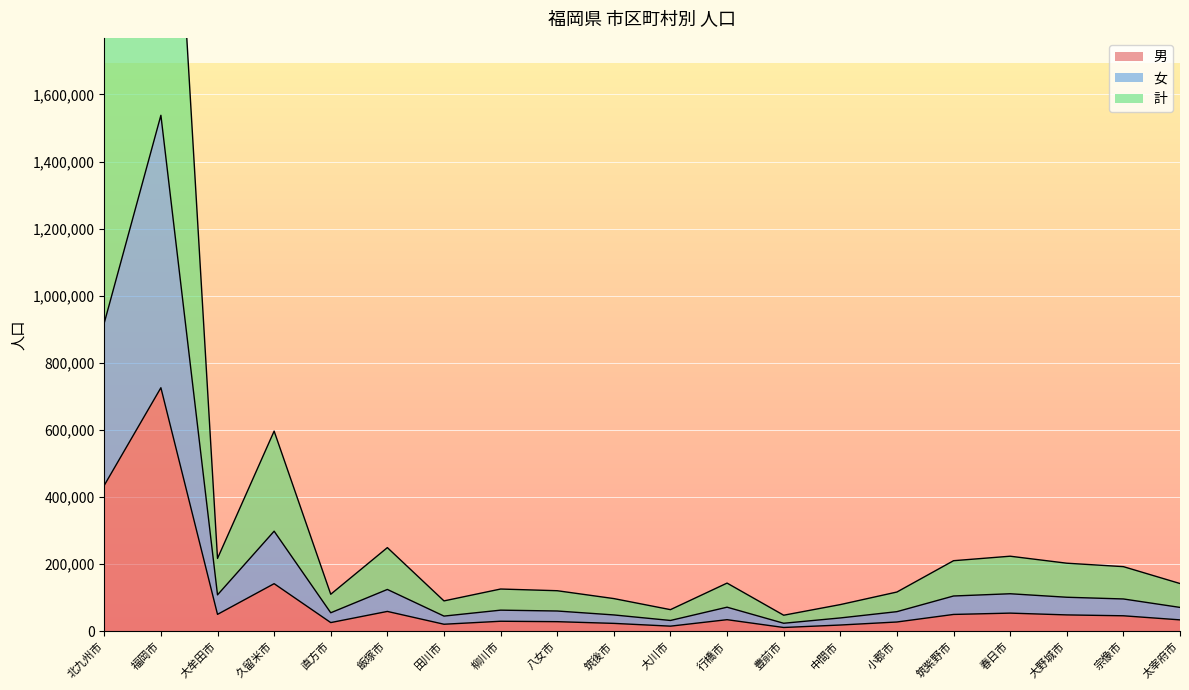

Between 中間市 and 宗像市, which series saw the biggest shift?

計